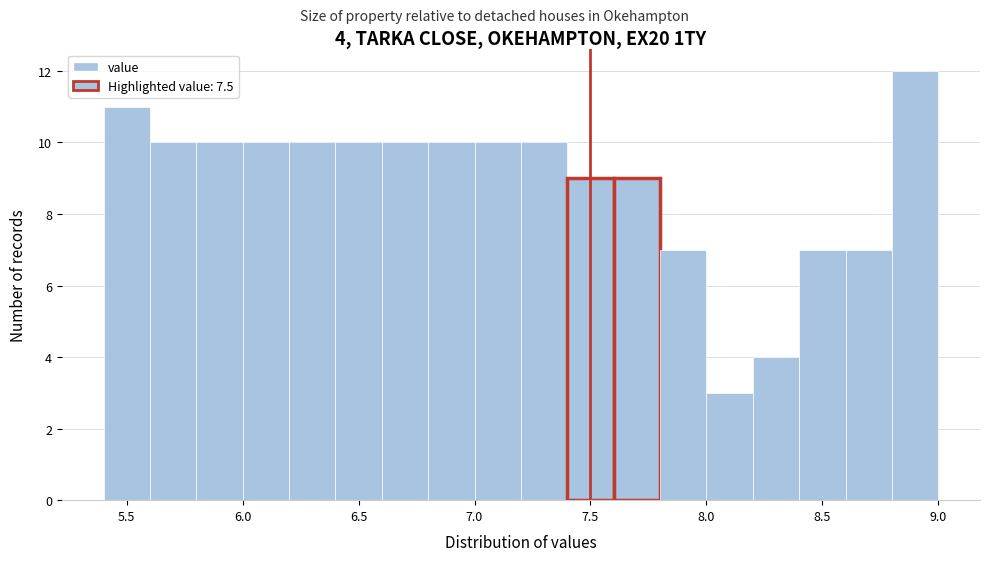

Over which range of the x-axis is the bar tallest?

8.8 to 9.0